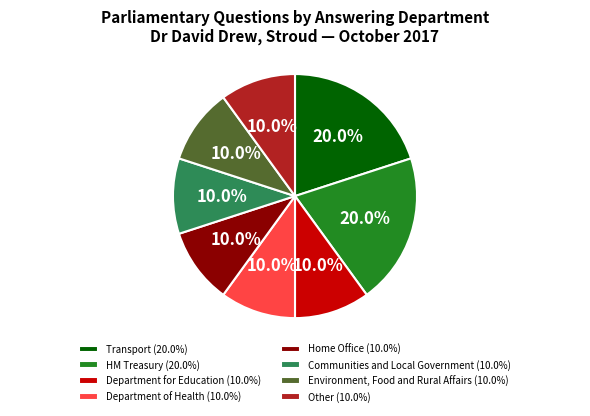

Does any single category account for the majority?

No